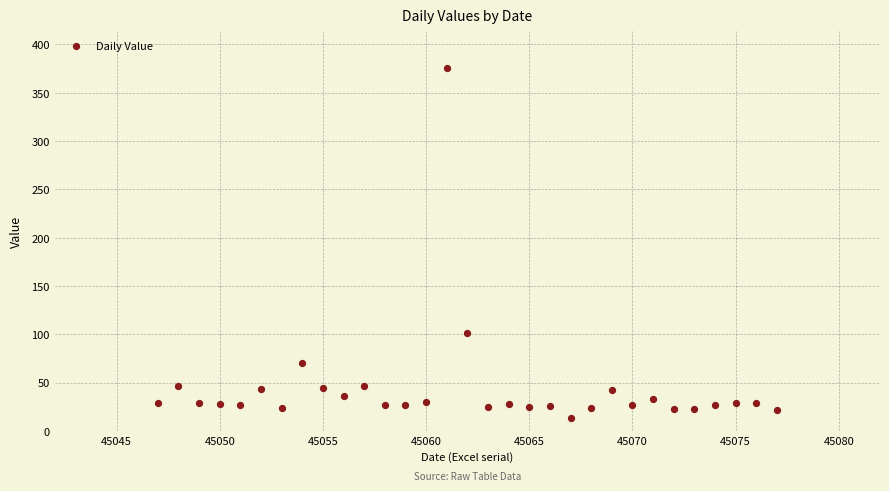

What is the range of X values (max minus min)?

30